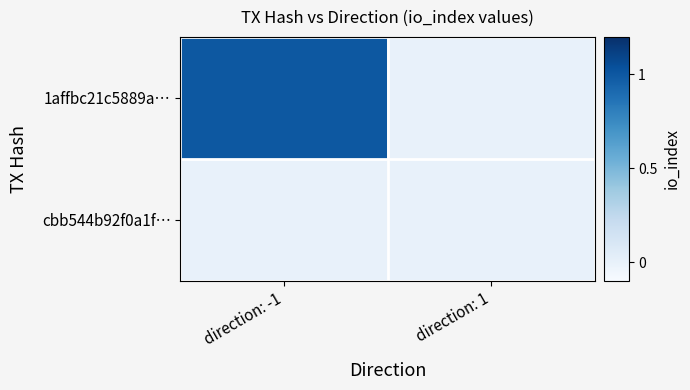

Which category has the lowest value across all series?

direction: 1